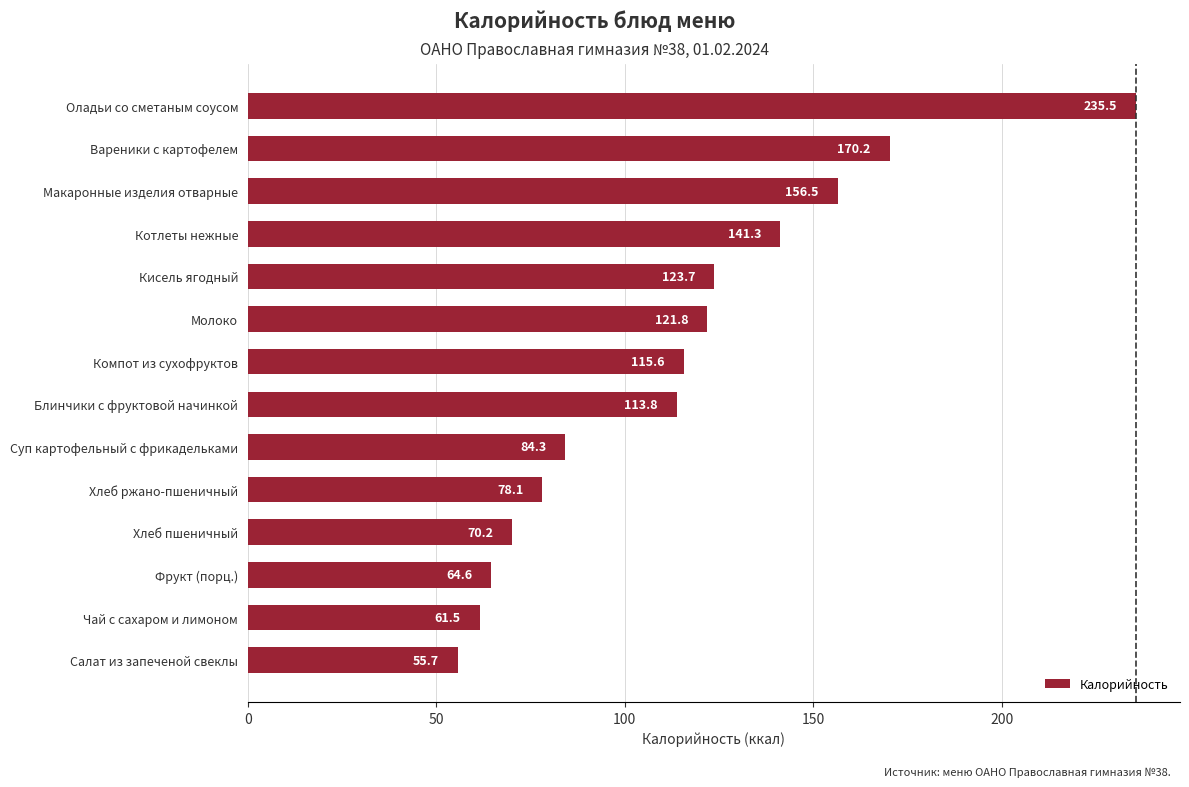

What is the average value?

113.8